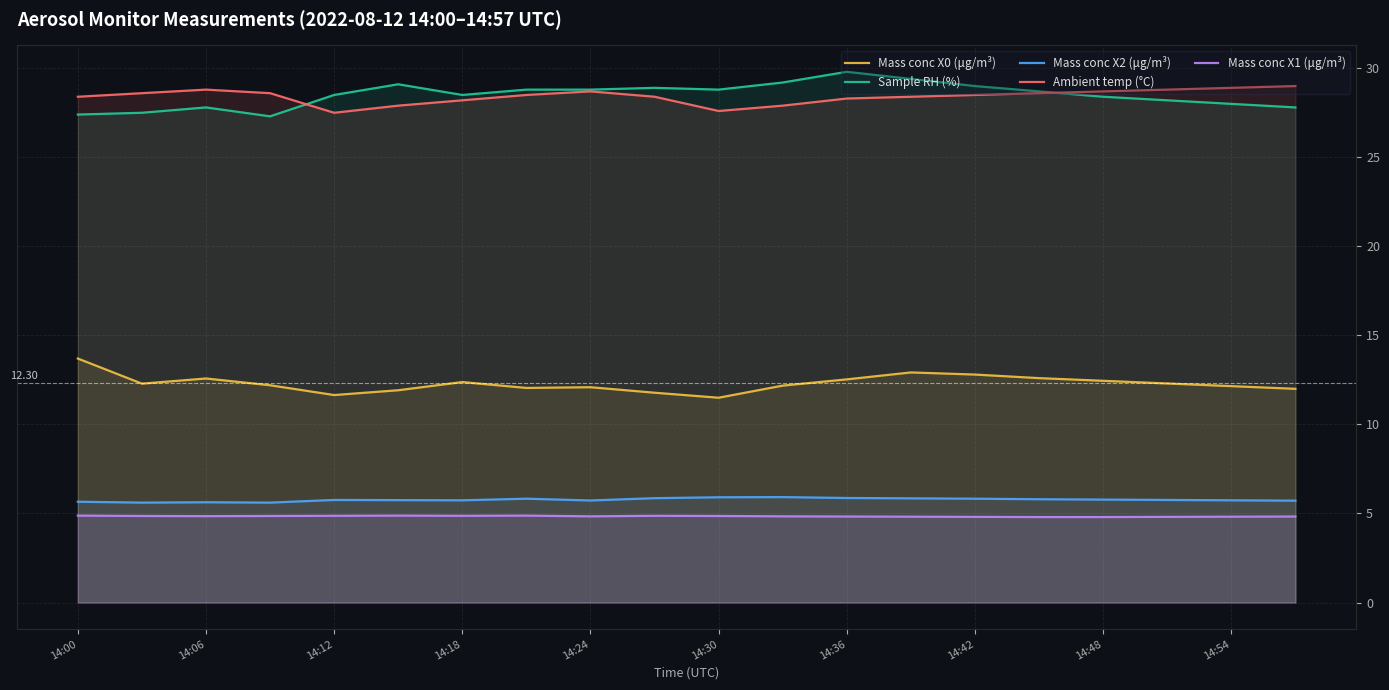

What is the difference between the maximum and minimum values in the Mass conc X2 (μg/m³) series?

0.3